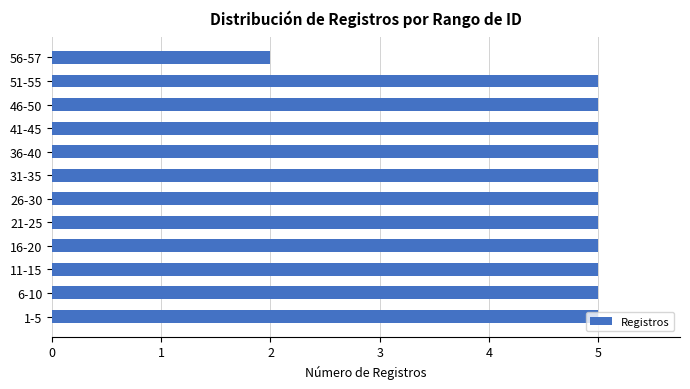

What is the sum of all values?

57